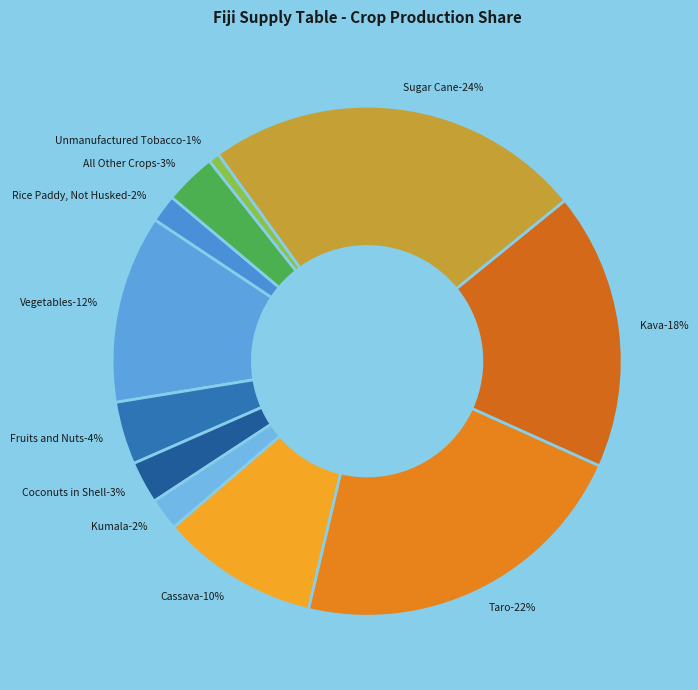

Is it true that Vegetables is 2% of the pie?

False